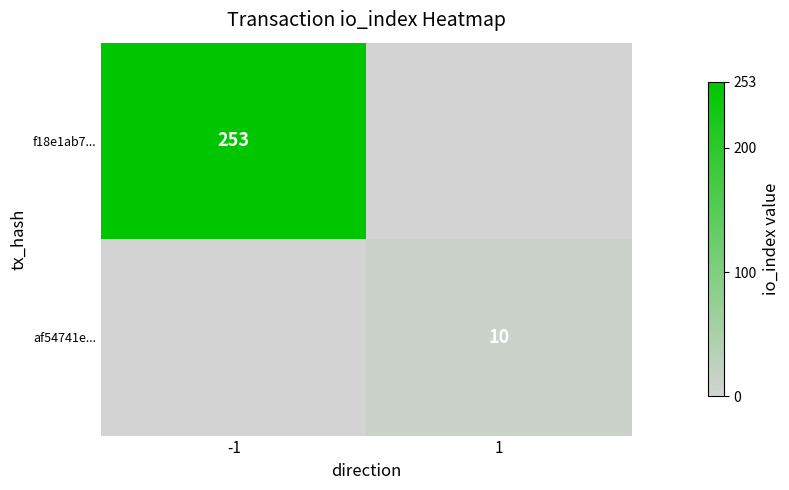

How many categories are shown in the chart?

2